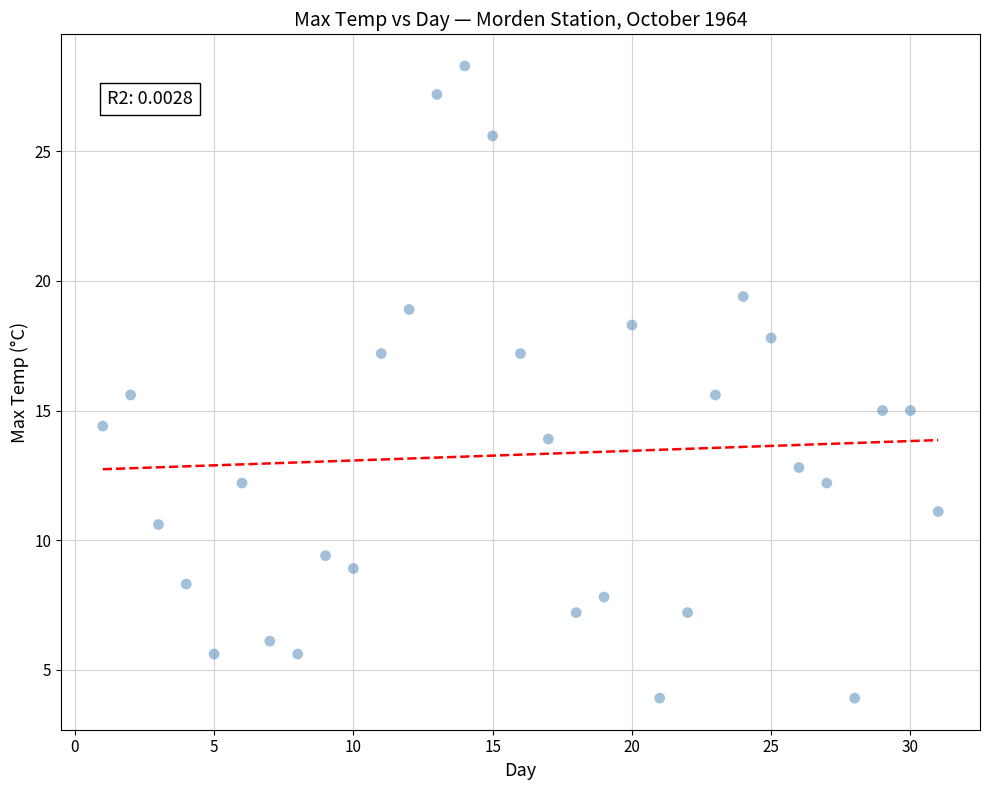

What is the range of X values (max minus min)?

30.0